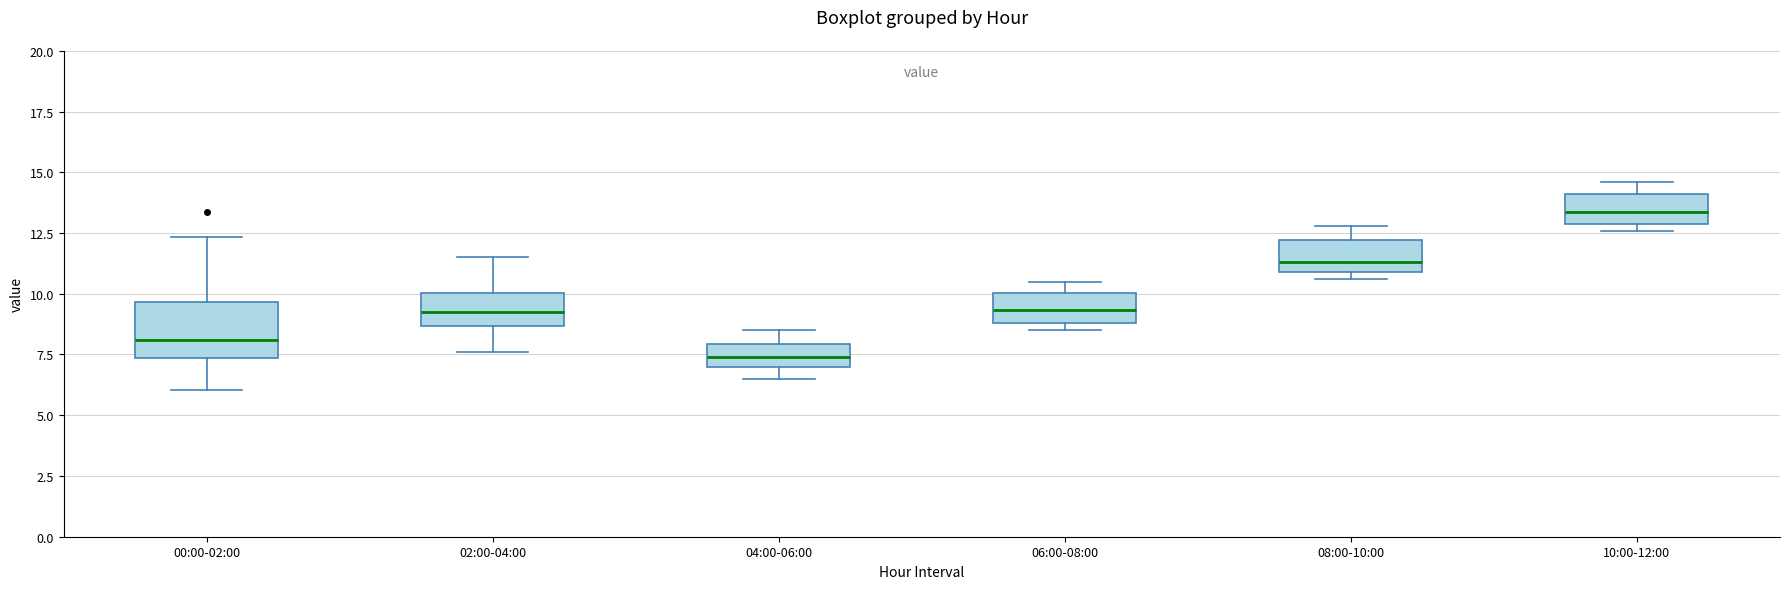

Comparing the boxes themselves (not the whiskers), which one is the tallest?

00:00-02:00